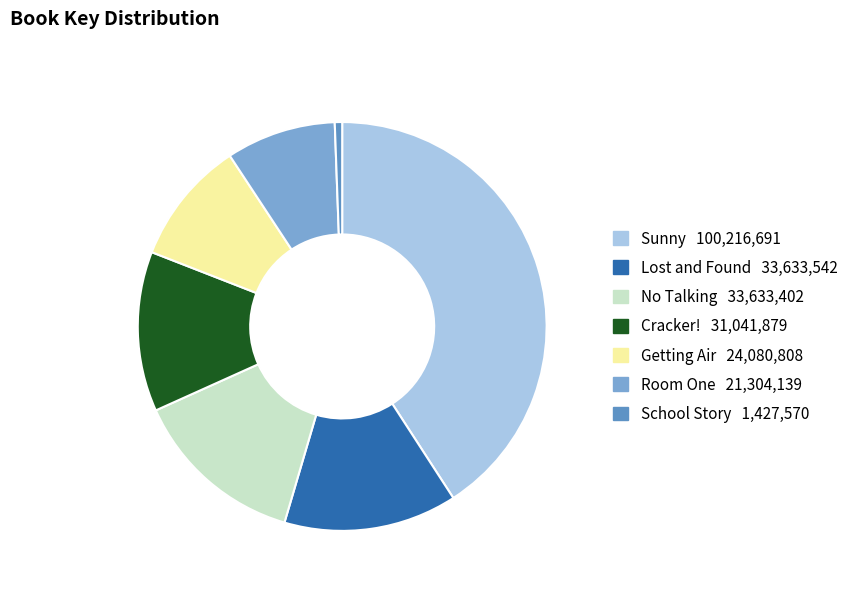

Count the number of slices in the pie.

7